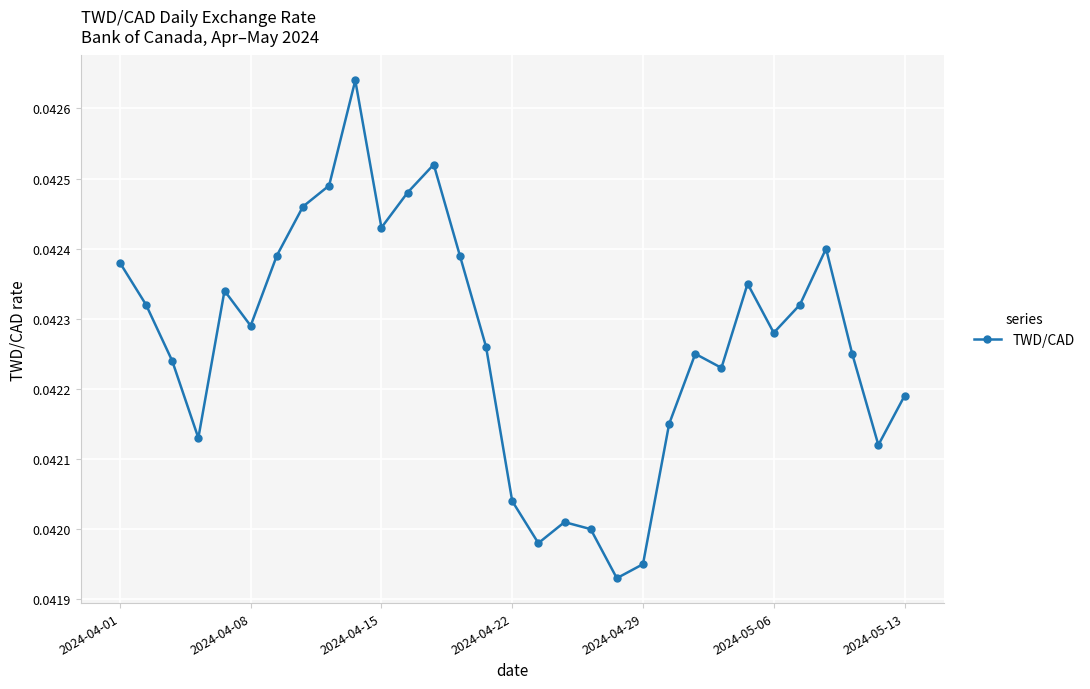

Count the values in the range 0 to 1.

31